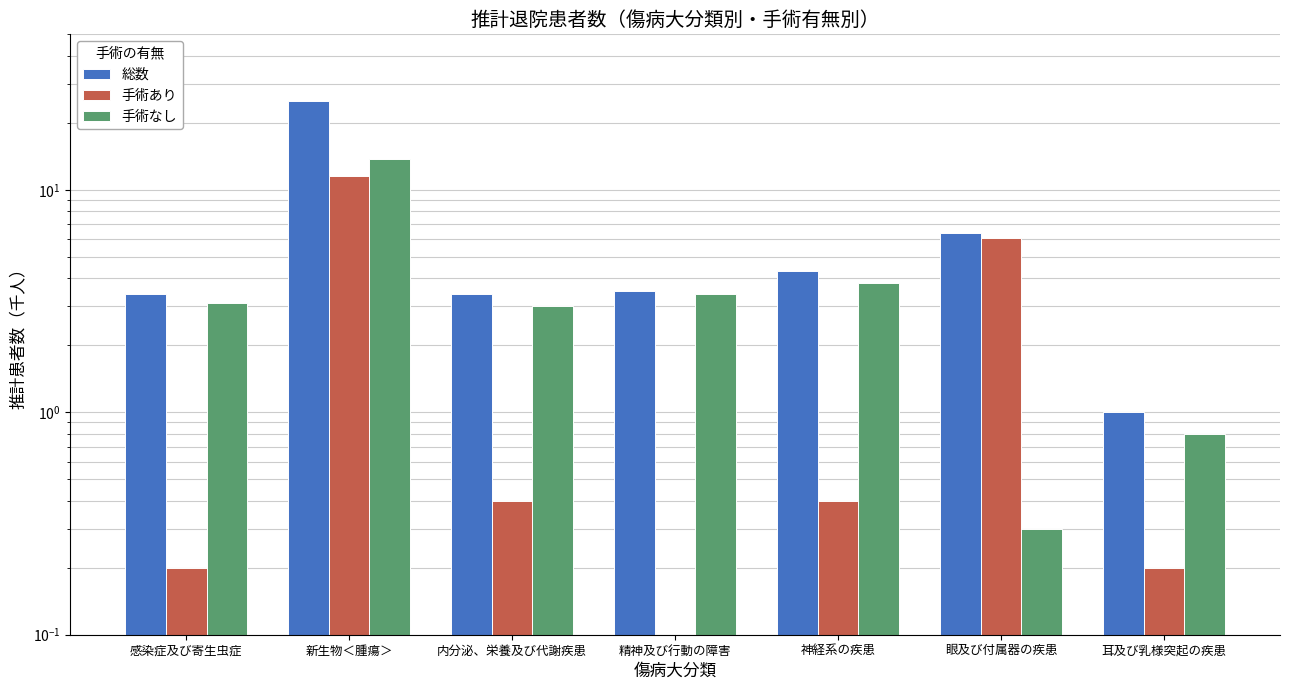

The 手術なし series shows 0.3 at 耳及び乳様突起の疾患. True or false?

False